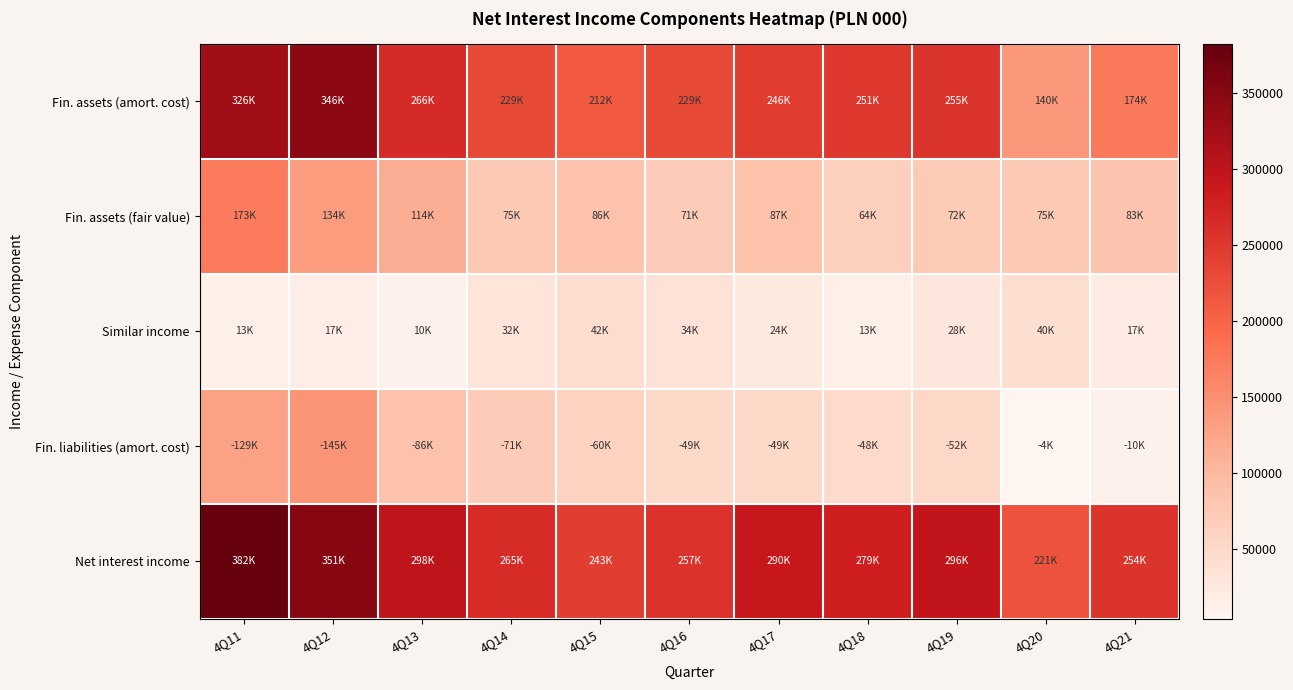

Reading right to left, extract all data points from this chart.

Fin. assets (amort. cost): 4Q21=174116	4Q20=140157	4Q19=255102	4Q18=250991	4Q17=245748	4Q16=228582	4Q15=211520	4Q14=228872	4Q13=265676	4Q12=345573	4Q11=325644
Fin. assets (fair value): 4Q21=83250	4Q20=75480	4Q19=72065	4Q18=63867	4Q17=87105	4Q16=70630	4Q15=85698	4Q14=74997	4Q13=114297	4Q12=134219	4Q11=172849
Similar income: 4Q21=17369	4Q20=40246	4Q19=28122	4Q18=12740	4Q17=23558	4Q16=34024	4Q15=42278	4Q14=31769	4Q13=9767	4Q12=16958	4Q11=13103
Fin. liabilities (amort. cost): 4Q21=10301	4Q20=3726	4Q19=51805	4Q18=47775	4Q17=49144	4Q16=48674	4Q15=60254	4Q14=71020	4Q13=85902	4Q12=145381	4Q11=128923
Net interest income: 4Q21=253779	4Q20=220889	4Q19=296394	4Q18=279089	4Q17=290340	4Q16=256530	4Q15=243126	4Q14=264618	4Q13=298323	4Q12=351363	4Q11=382410